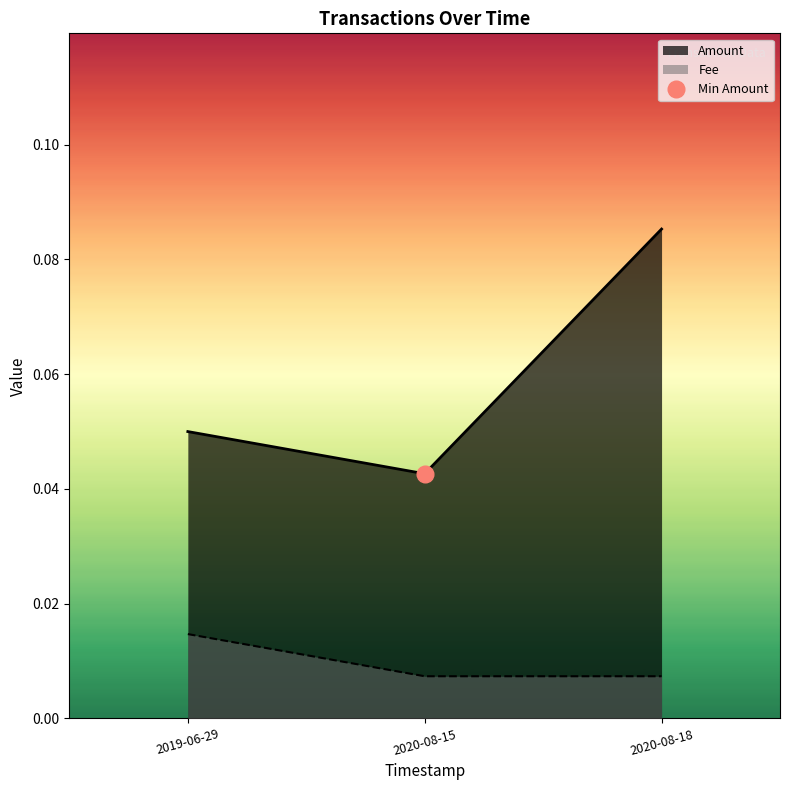

The Amount series shows 0.0 at 2020-08-18. True or false?

False